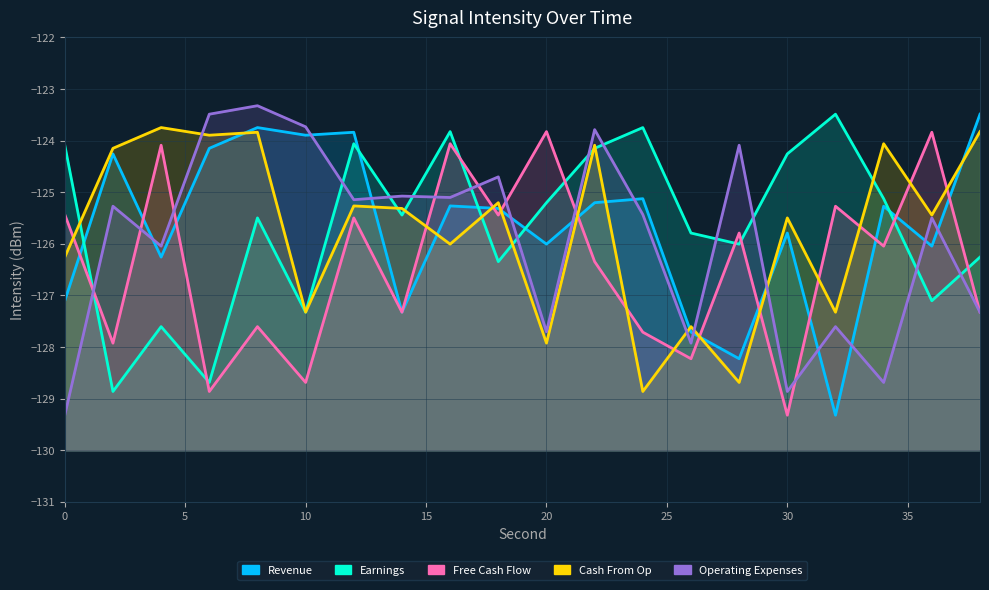

At which category is the sum across all series the highest?

22